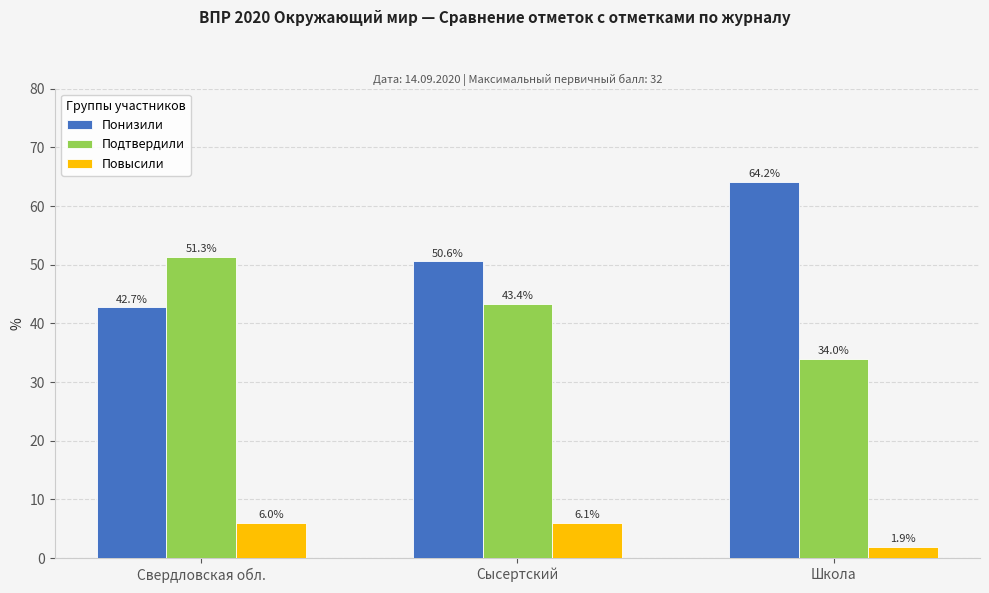

What is the approximate value of Подтвердили at Сысертский?

43.4